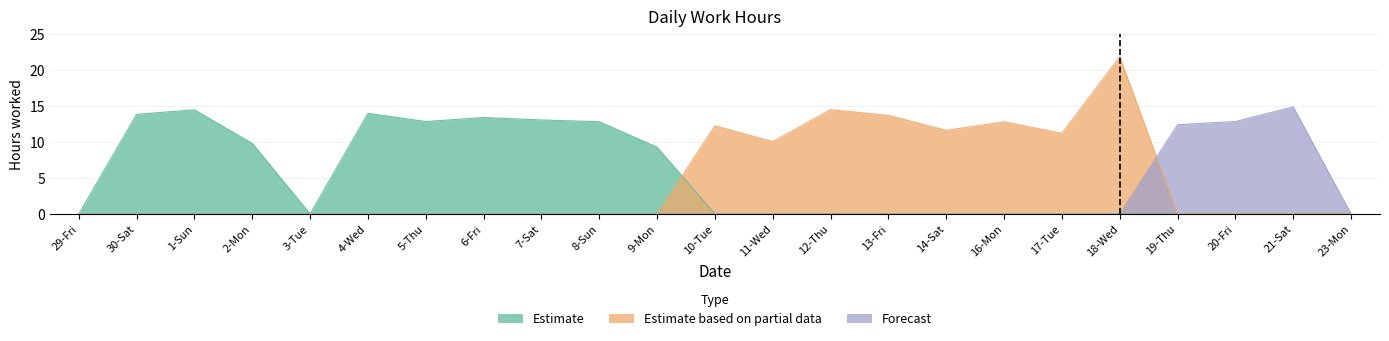

Which series has the largest total across all categories?

Estimate